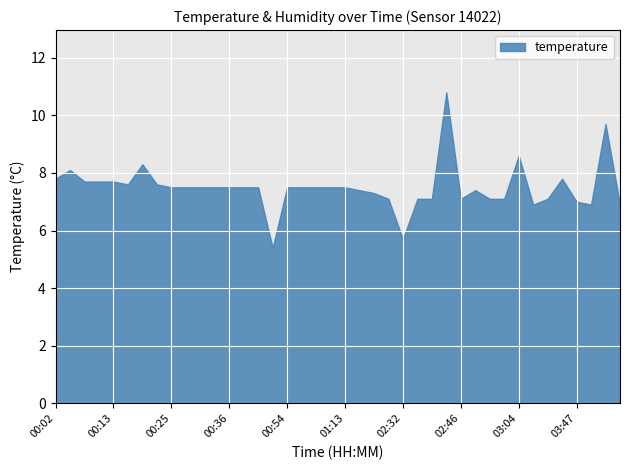

Where is the first local maximum?

00:05